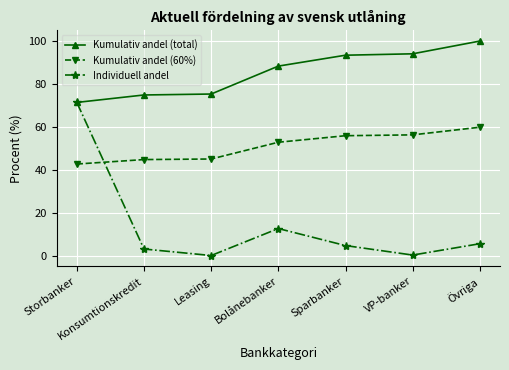

True or false: Kumulativ andel (total) and Kumulativ andel (60%) cross at least once.

False